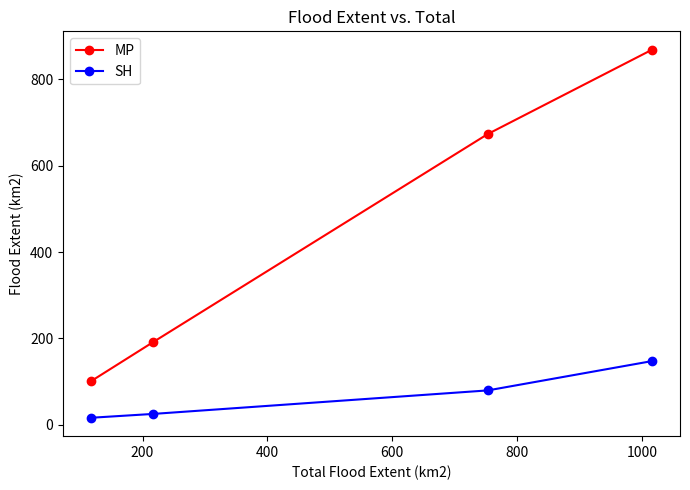

What are all the series names shown in the legend?

MP, SH